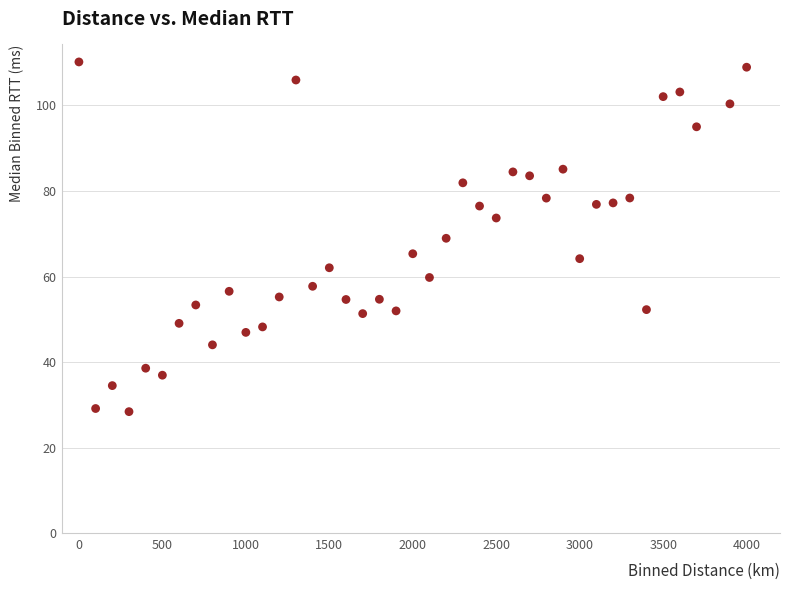

What is the range of X values (max minus min)?

4000.0